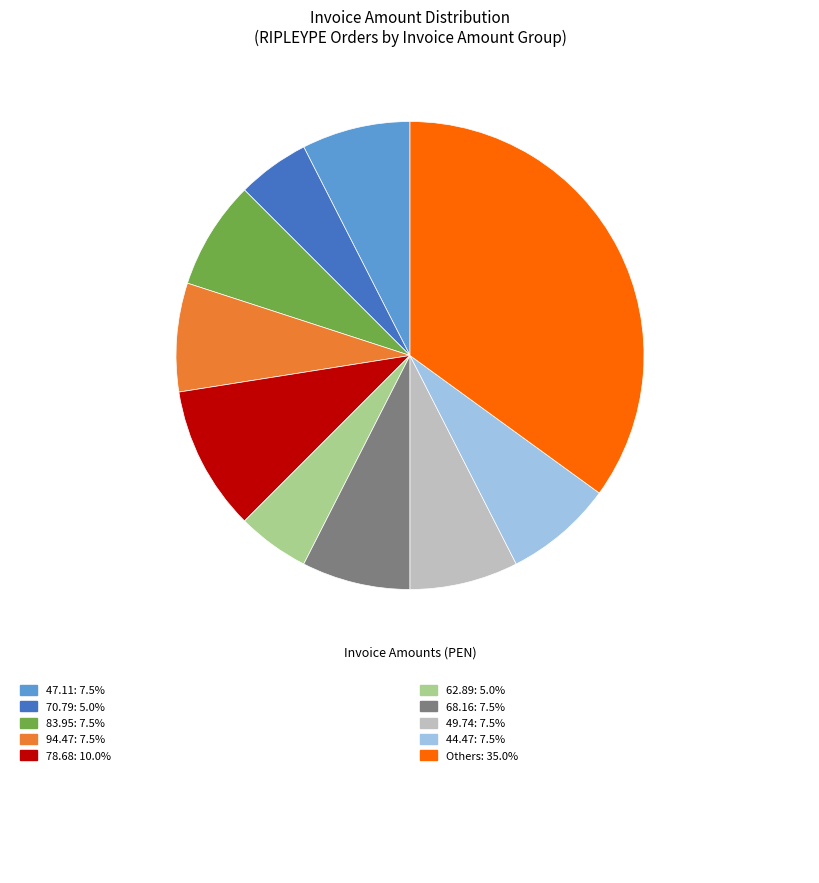

Does any single category account for the majority?

No